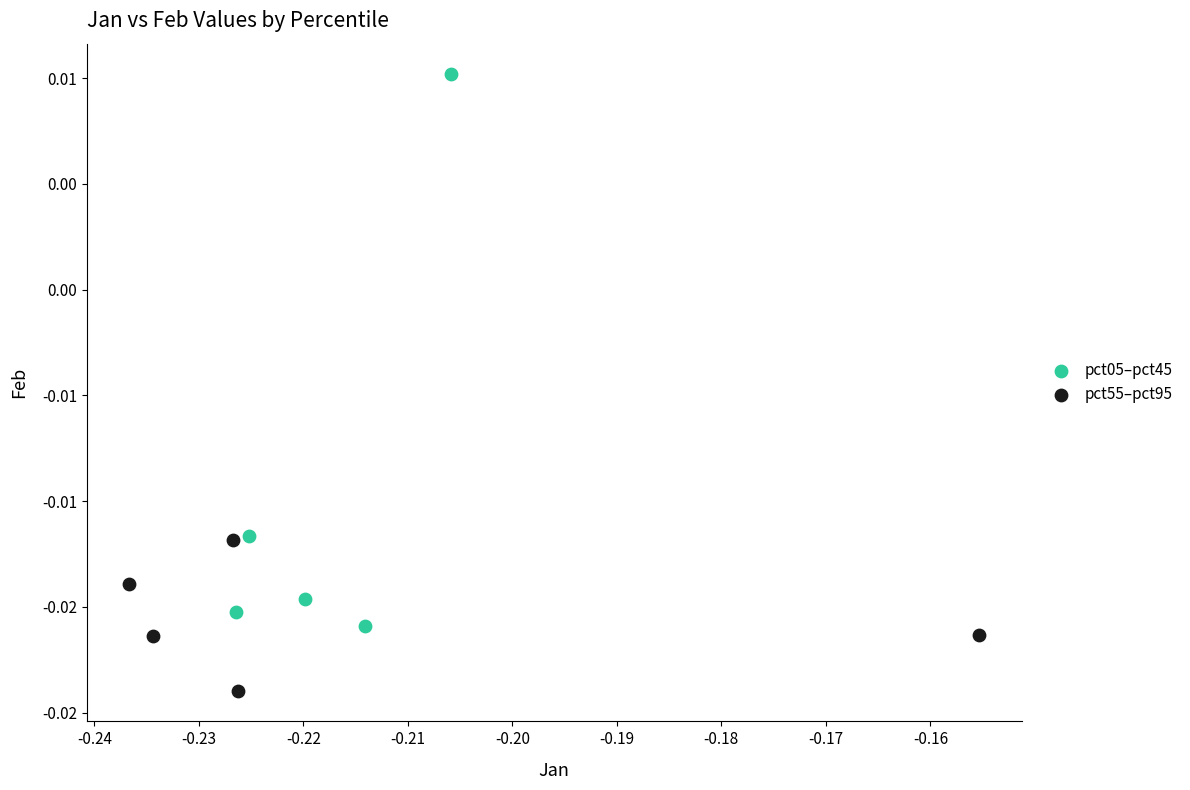

What are all the series names shown in the legend?

pct05–pct45, pct55–pct95